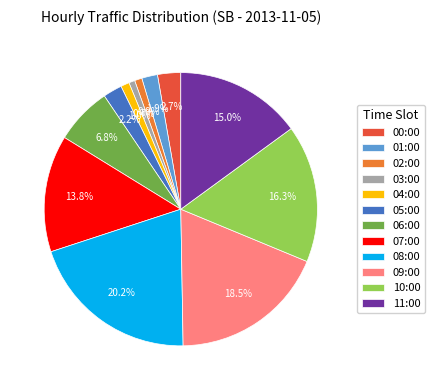

What percentage is the 04:00 slice, to the nearest percent?

1%